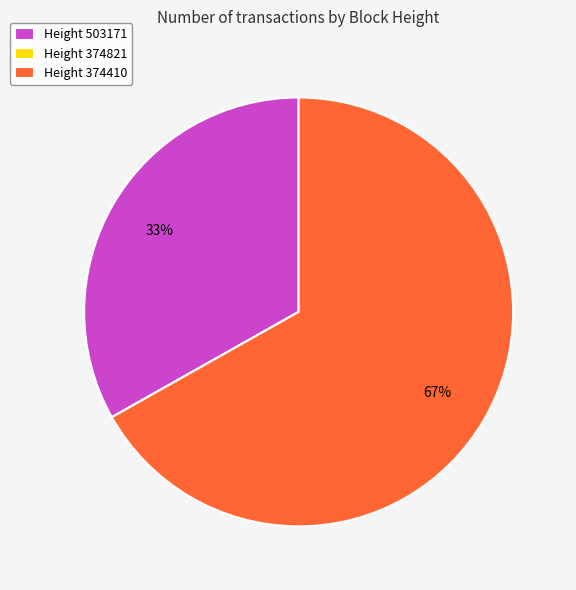

Which slice represents more than half of the pie?

Height 374410